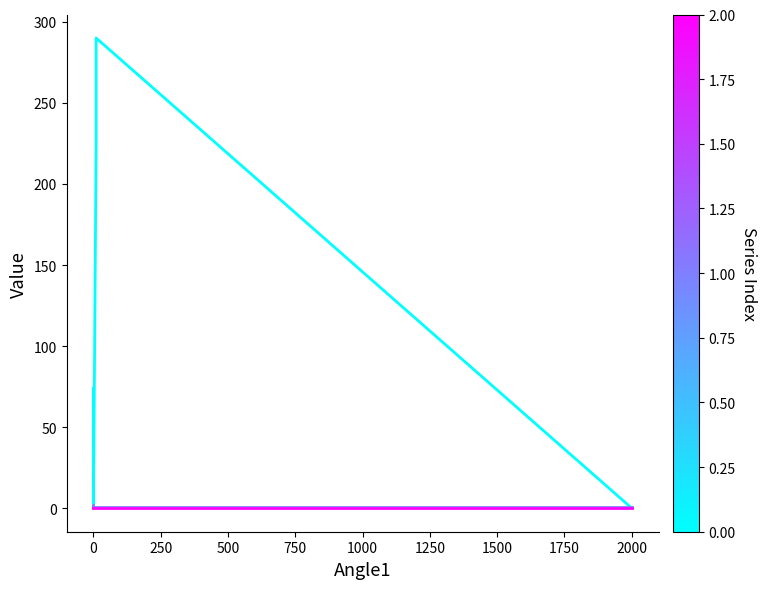

What is the difference between the maximum and minimum values in the Quantite series?

1